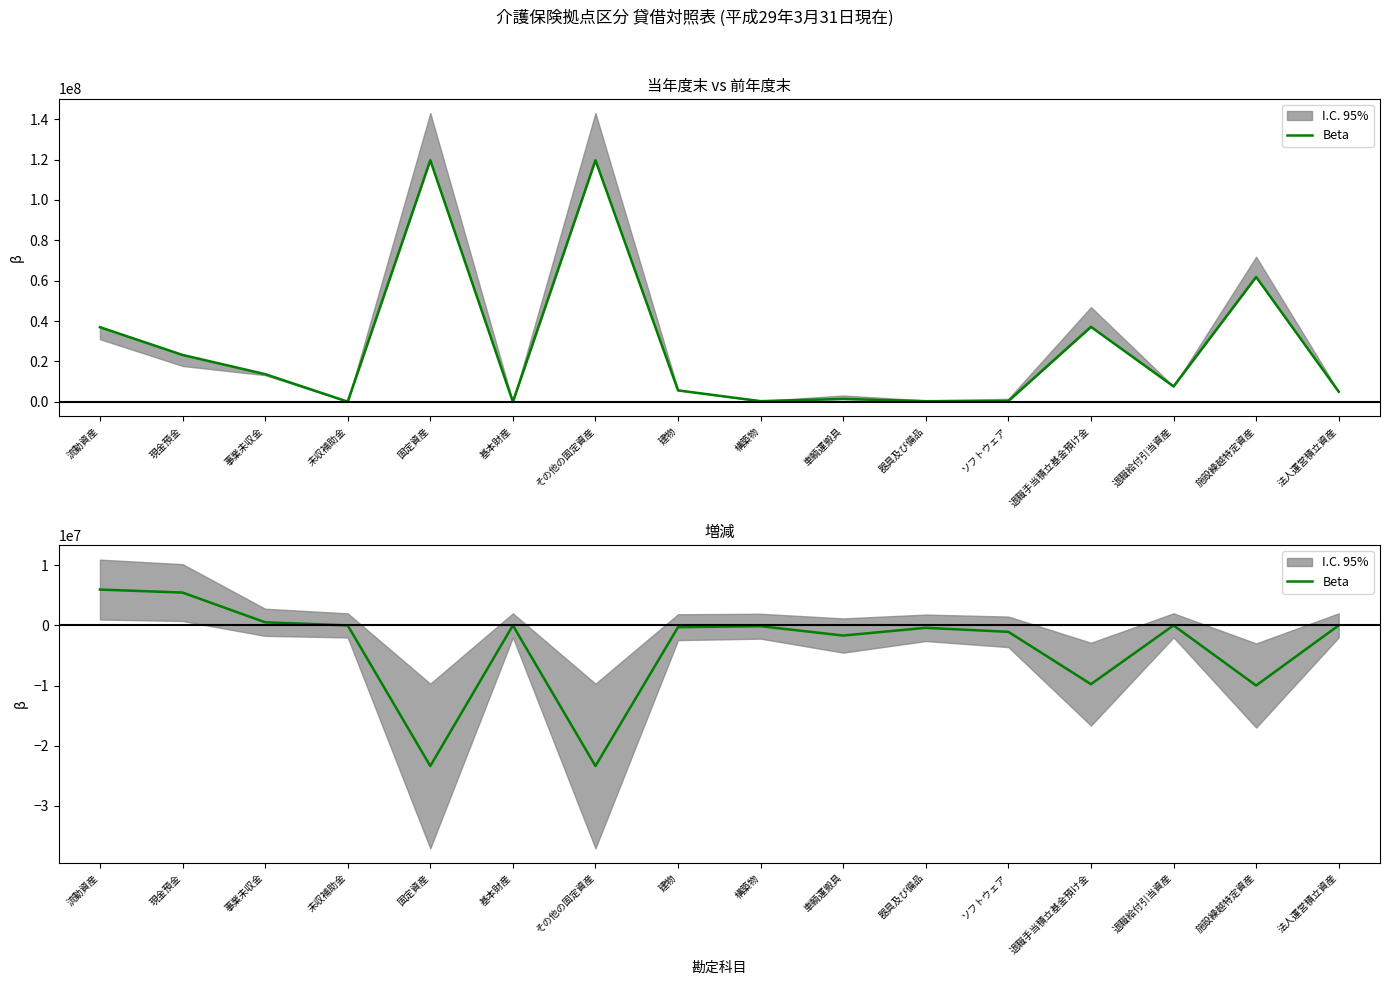

Read the value at 施設繰越特定資産.

-10000000